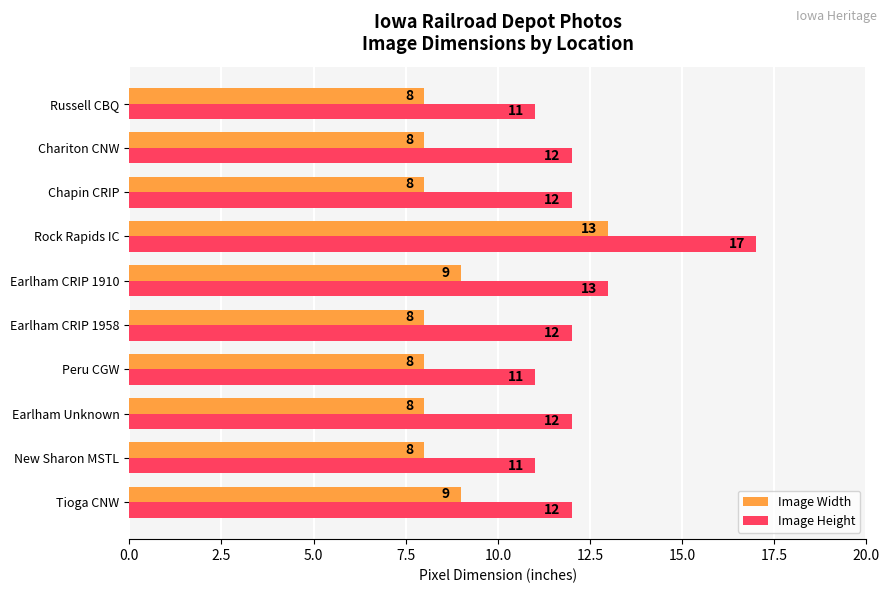

The Image Width series shows 13 at Rock Rapids IC. True or false?

True